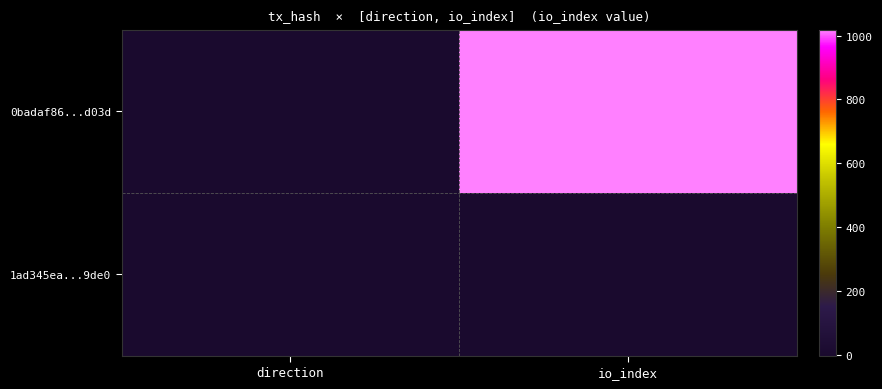

What is the minimum value shown in the chart?

-1